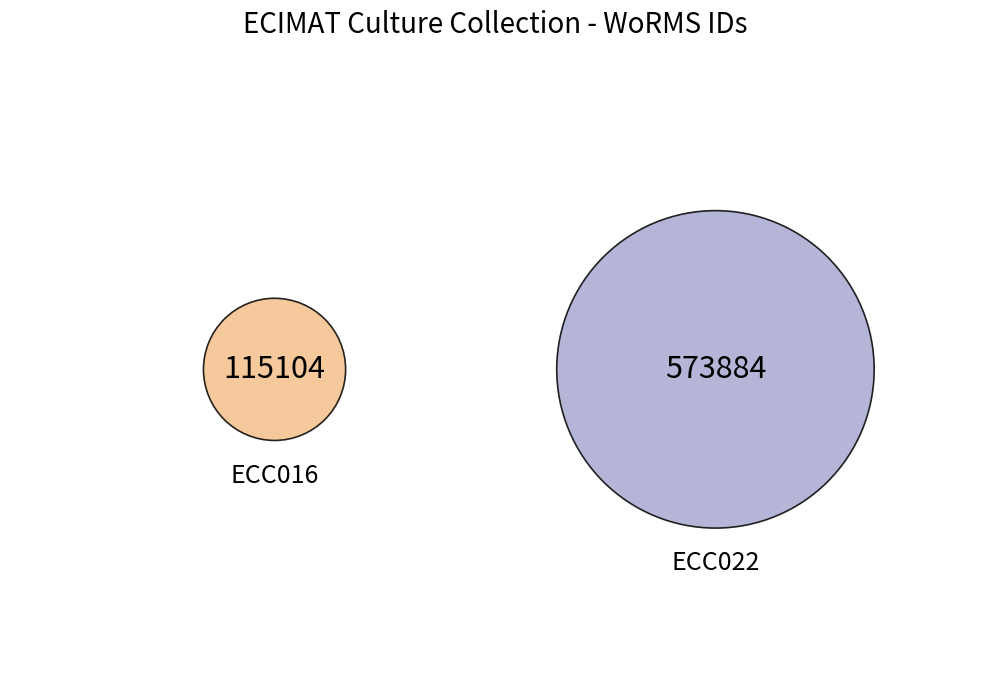

What is the change in value from ECC016 to ECC022?

+458780